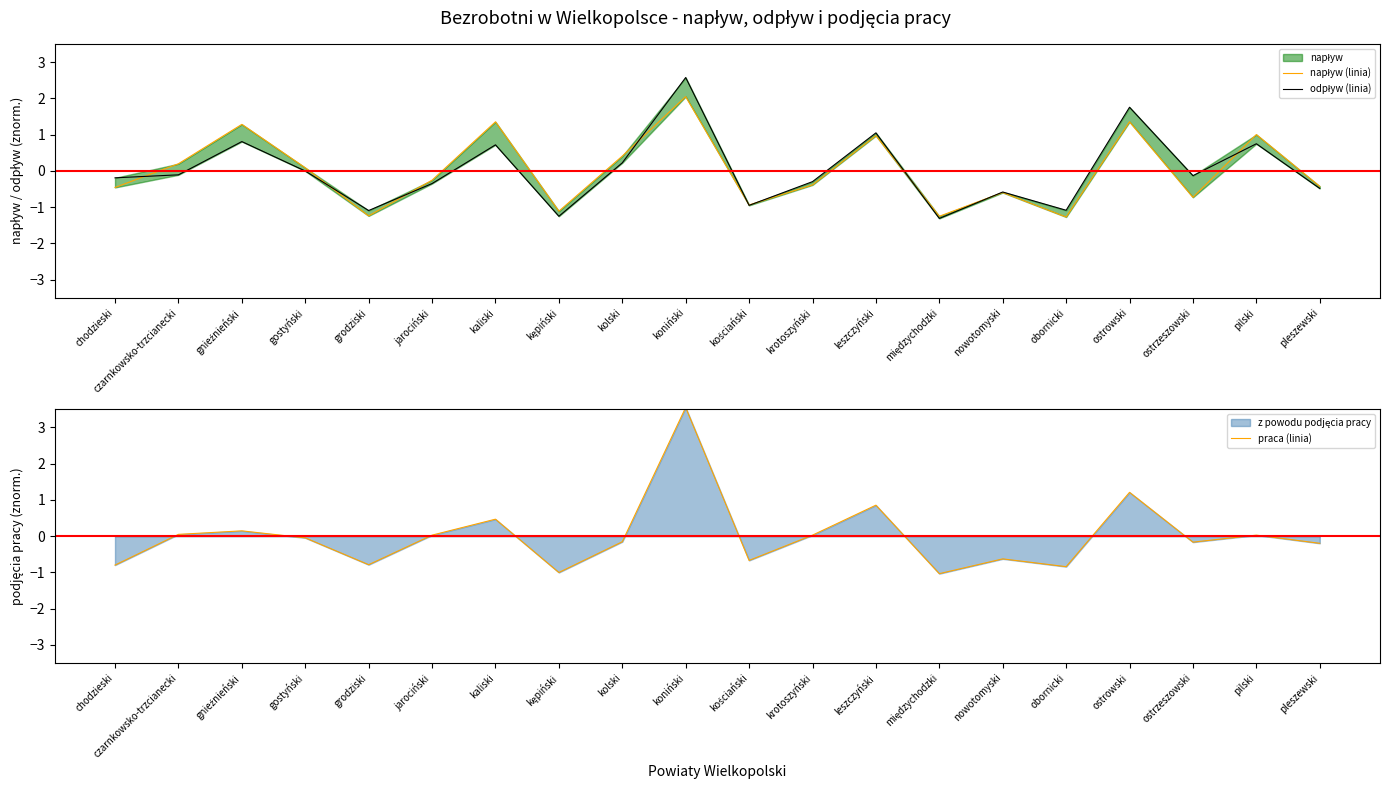

The value of praca (linia) at ostrowski is 1.2. True or false?

True